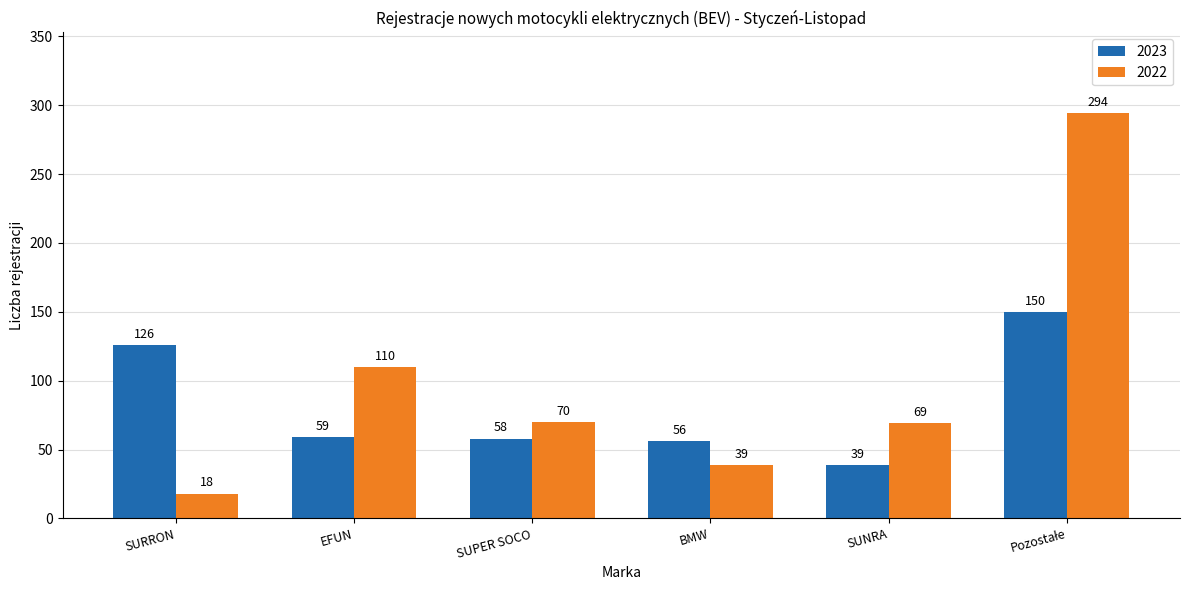

What is the highest value of the 2023 series?

150